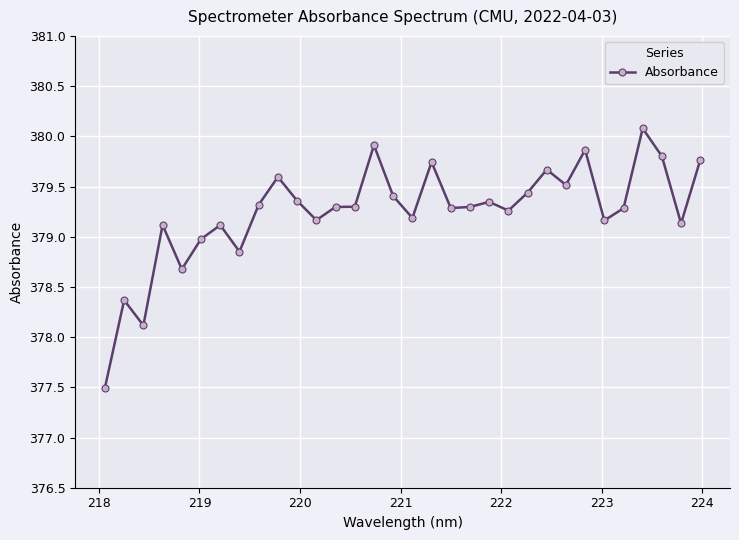

True or false: the data has more than 2 interior local peaks.

True